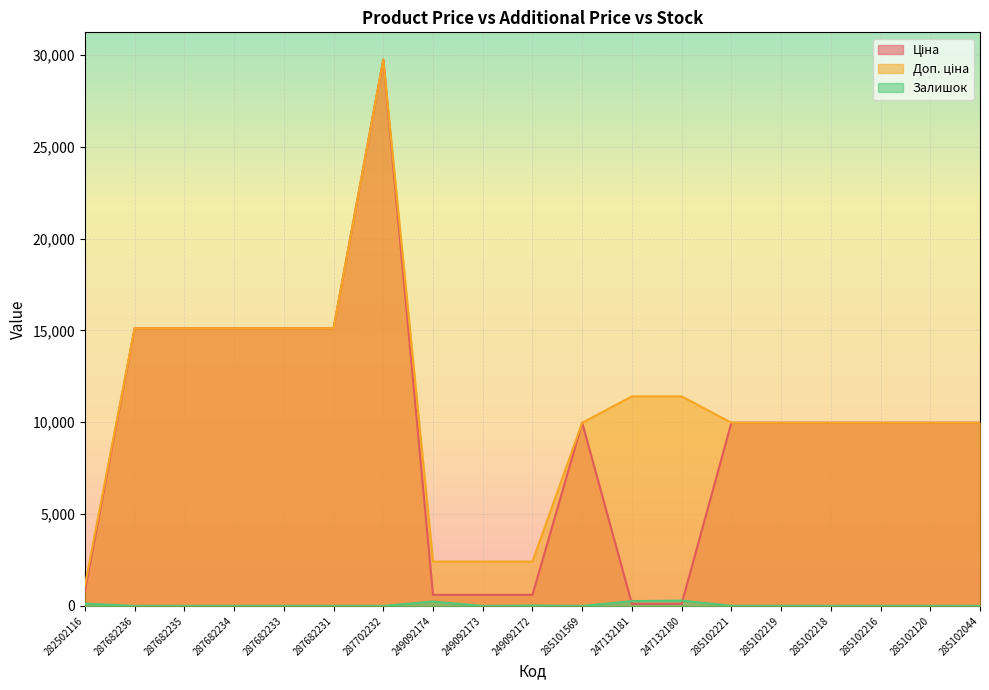

True or false: Залишок and Ціна intersect in this chart.

True